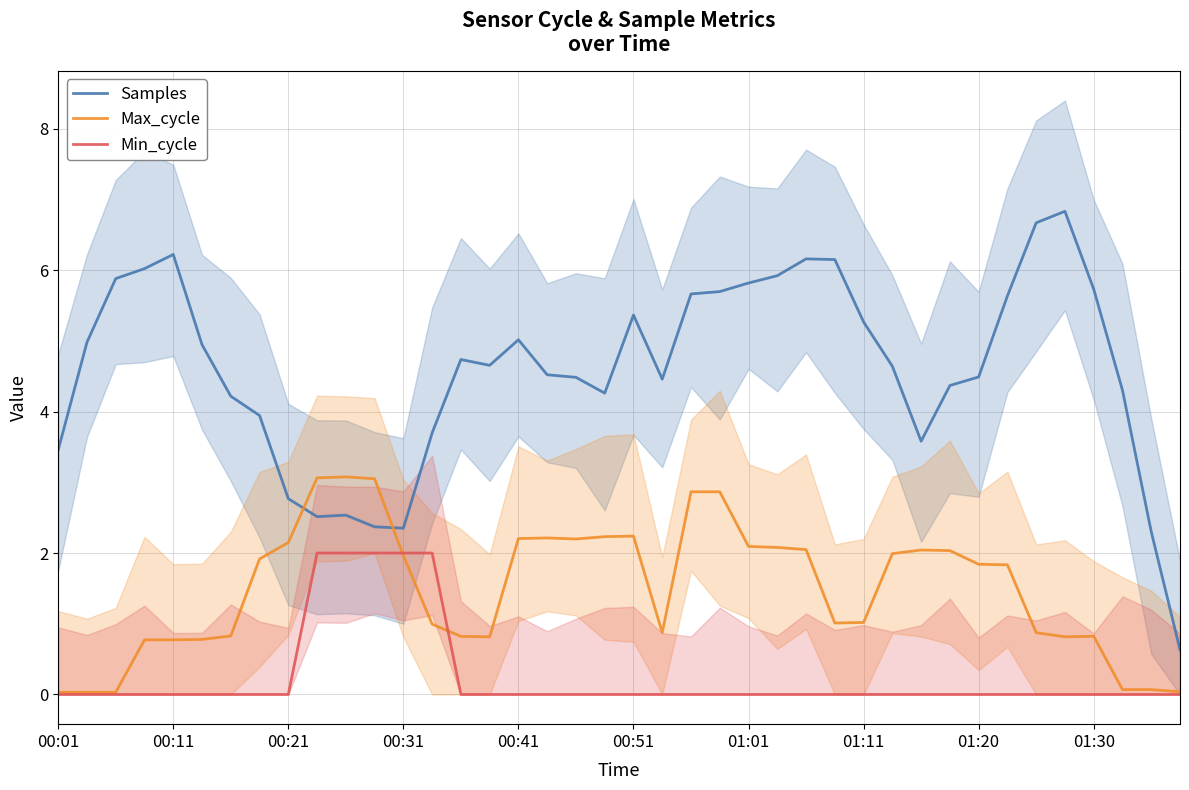

What is the difference between the second highest and second lowest values in the Samples series?

4.4